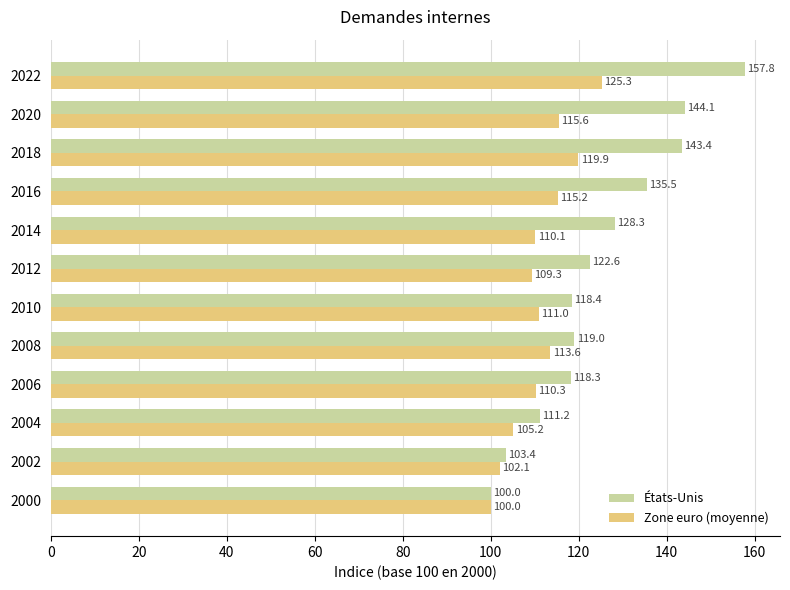

At which label does États-Unis reach its peak?

2022